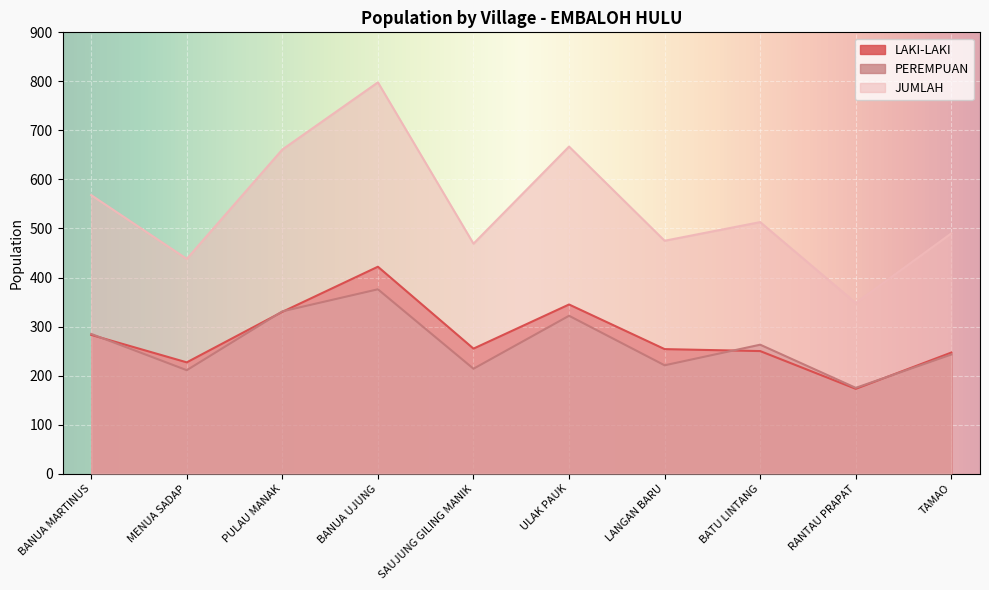

How many values in the LAKI-LAKI series exceed 255?

4